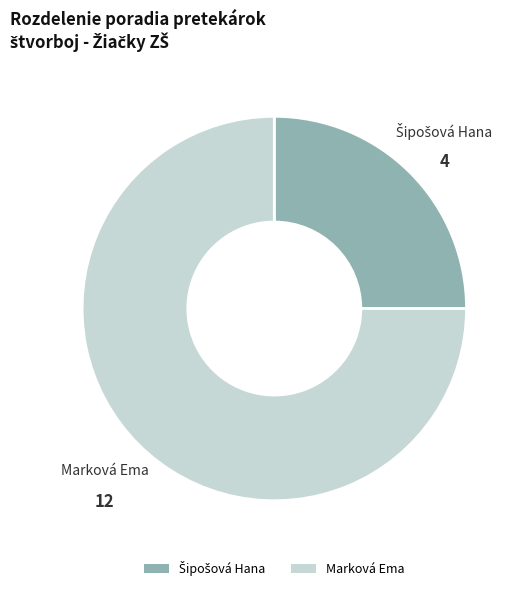

Which slice is the largest?

Marková Ema